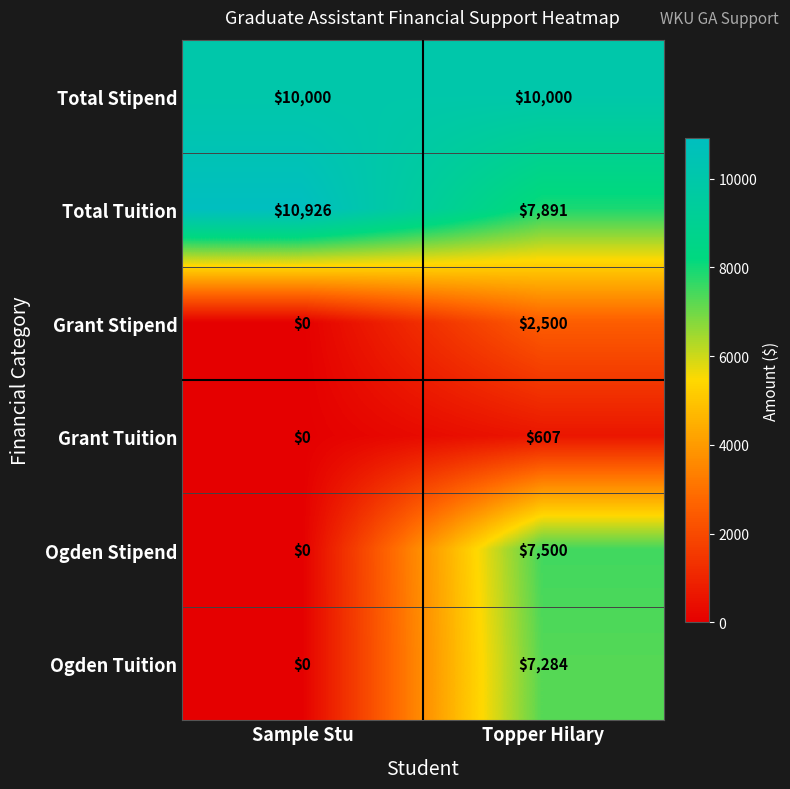

What is the lowest value of the Total Stipend series?

10000